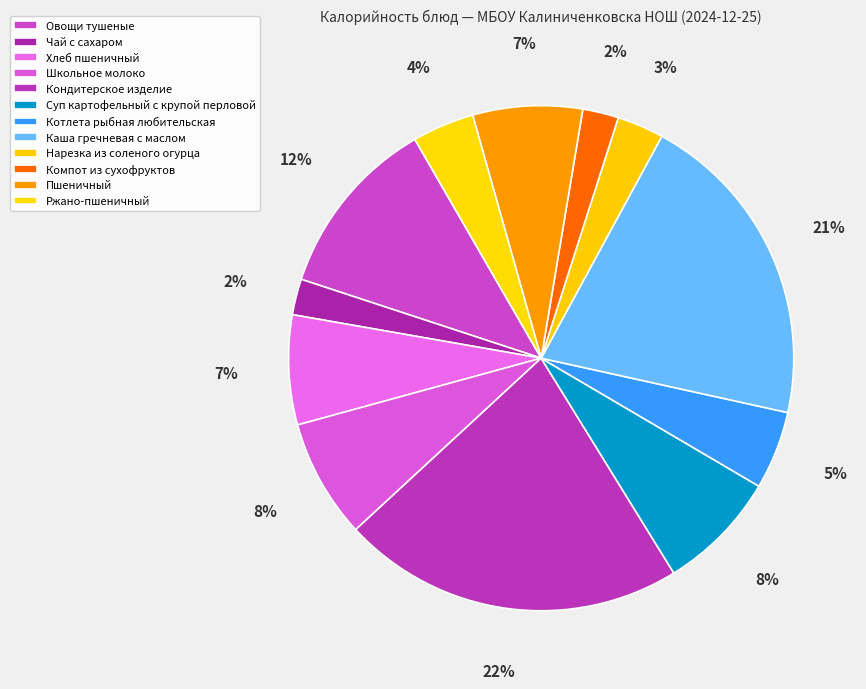

What is the change in value from Хлеб пшеничный to Компот из сухофруктов?

-71.8